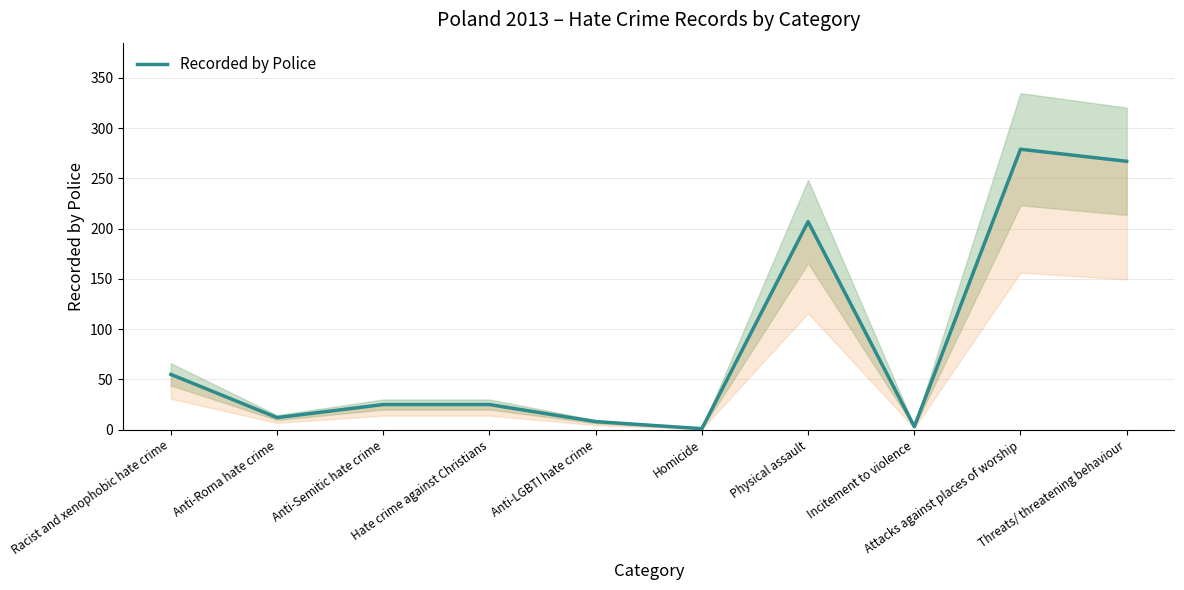

True or false: there are more than 2 points higher than both neighbors.

False